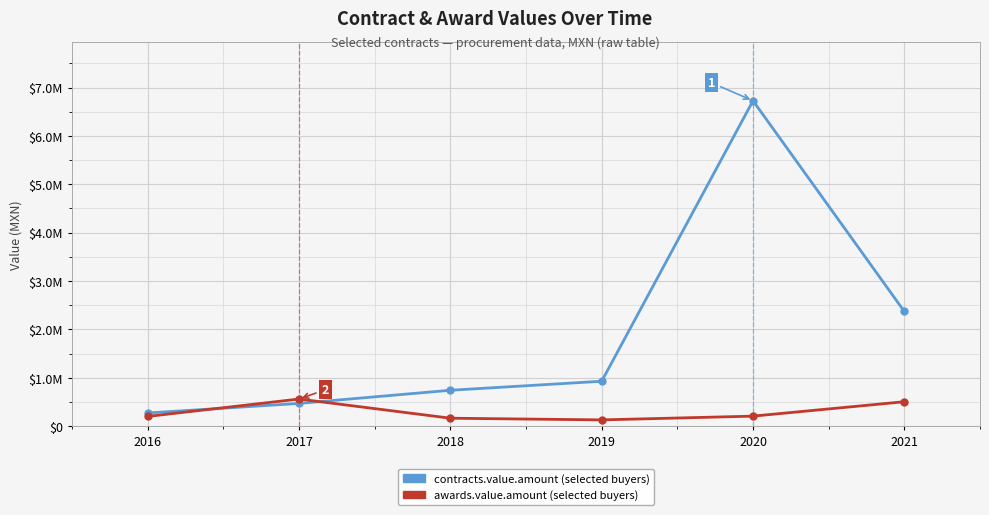

Is this an area chart (filled region under the line)?

No